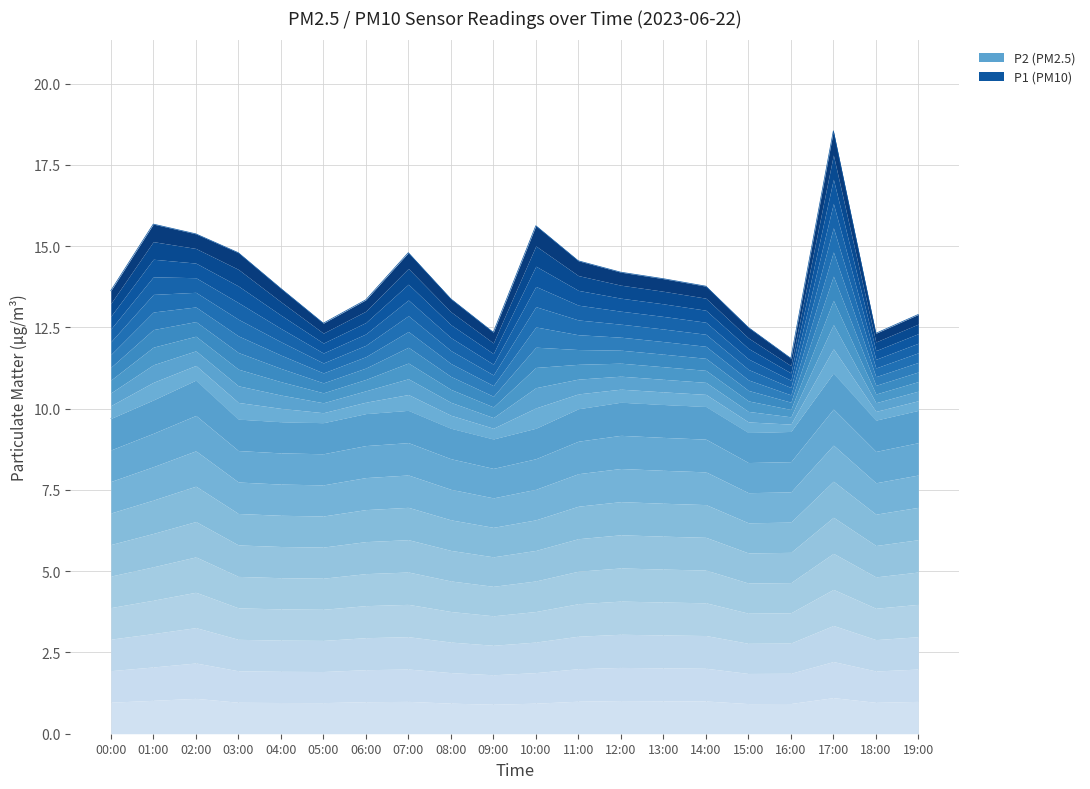

How many categories are shown in the chart?

20